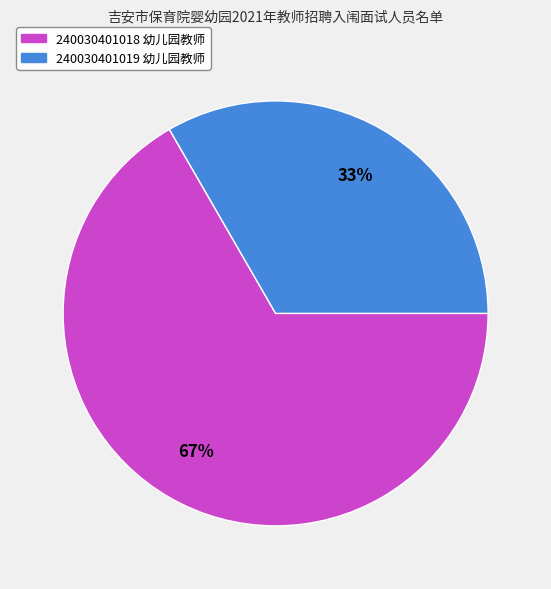

What is the smallest slice in the pie chart?

240030401019 幼儿园教师